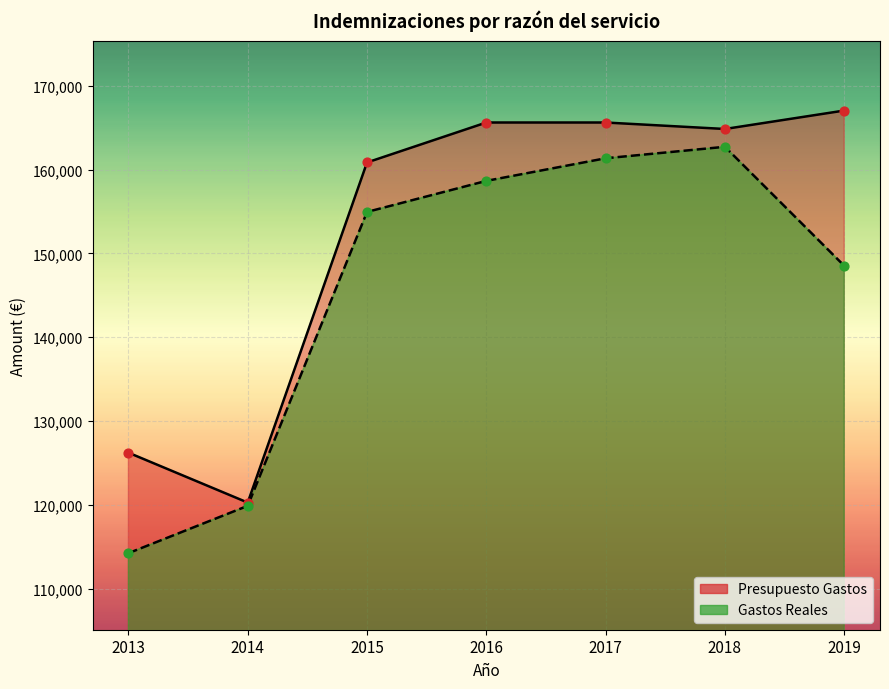

Which series contains the lowest Y value?

Gastos Reales